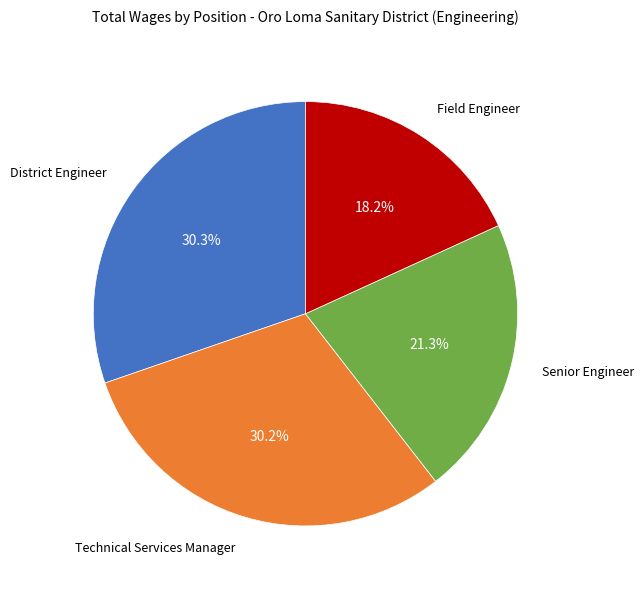

Does Technical Services Manager account for over 50% of the chart?

No